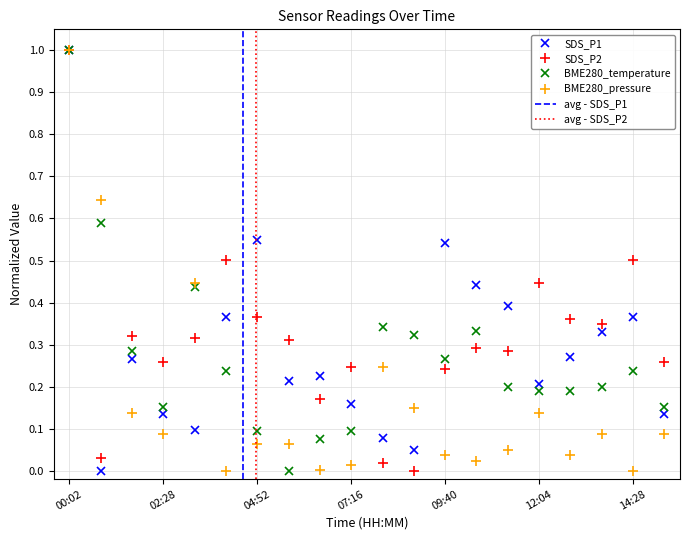

What is the label of the 14th point from the left?

10:28